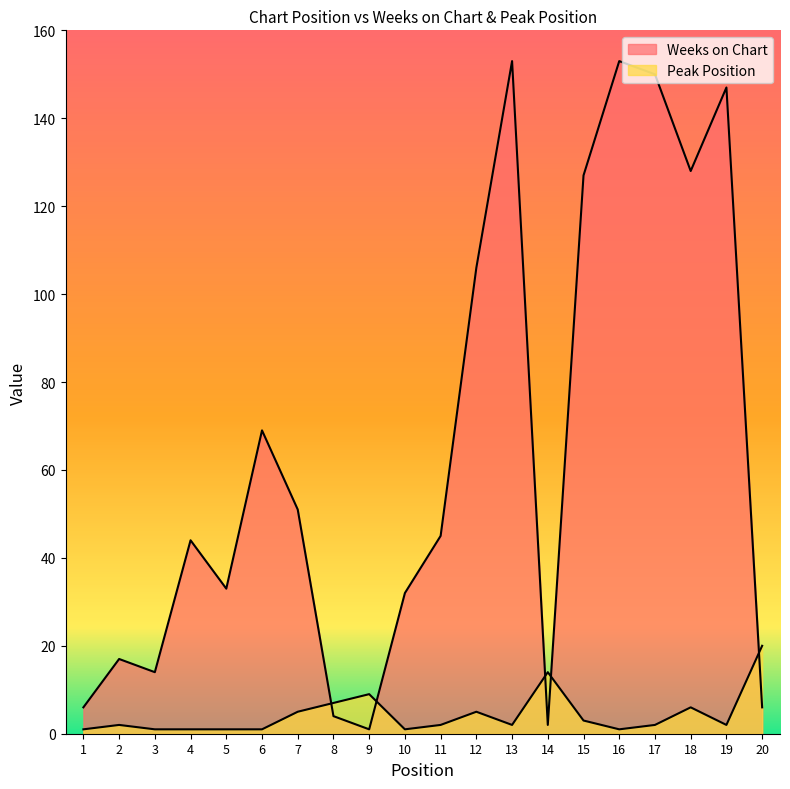

Reading left to right, transcribe all the data shown in this chart.

Weeks on Chart: 6	17	14	44	33	69	51	4	1	32	45	106	153	2	127	153	150	128	147	6
Peak Position: 1	2	1	1	1	1	5	7	9	1	2	5	2	14	3	1	2	6	2	20